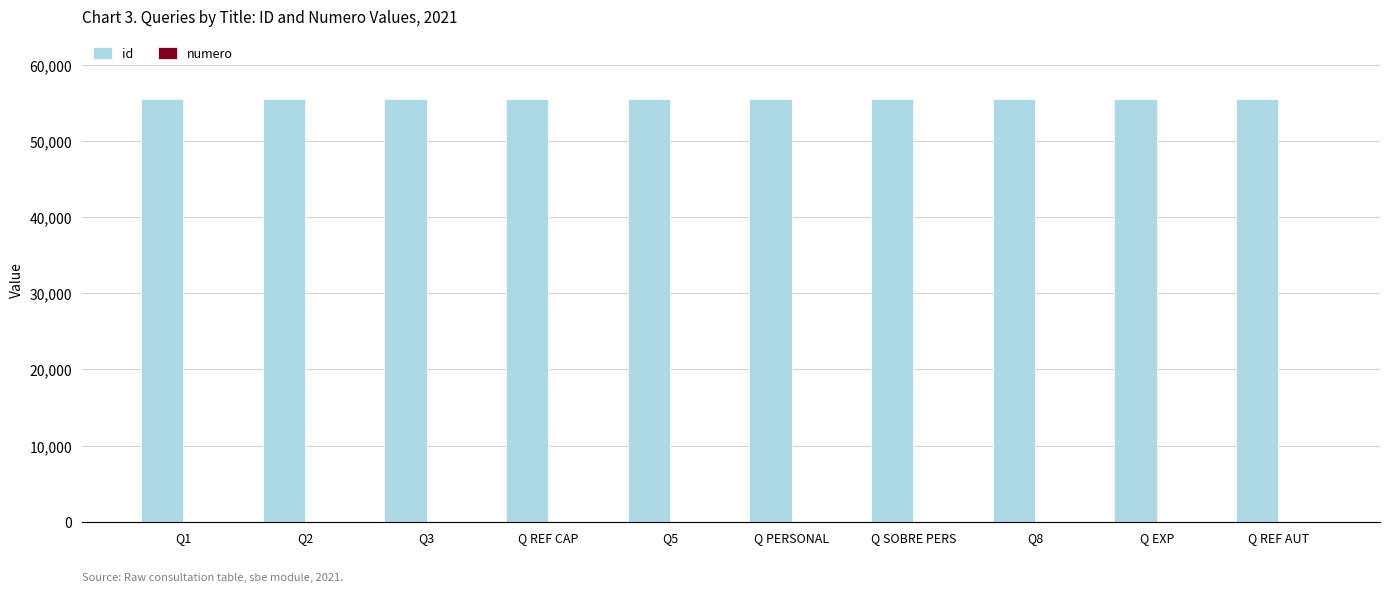

Which series has the largest total across all categories?

id